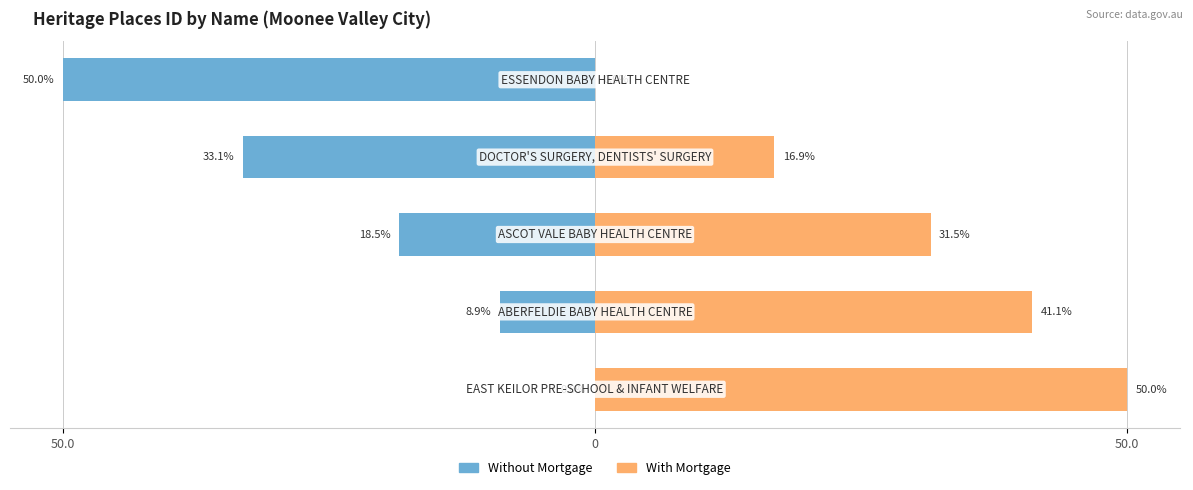

Reading right to left, transcribe all the data shown in this chart.

Without Mortgage: -50.0	-33.1	-18.5	-8.9	0.0
With Mortgage: 0.0	16.9	31.5	41.1	50.0